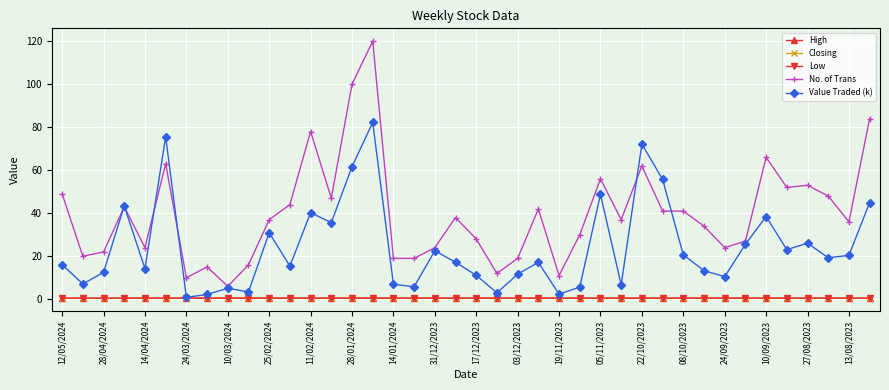

What is the average value of the No. of Trans series?

39.9